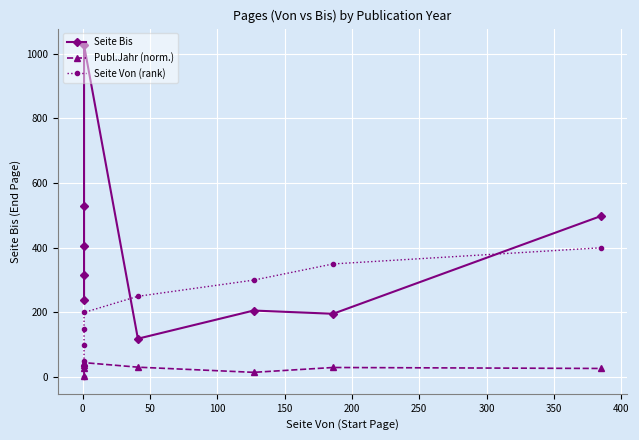

True or false: Seite Bis and Publ.Jahr (norm.) cross at least once.

False